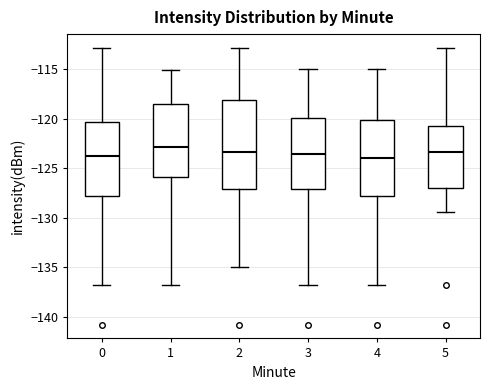

Which box is the tallest, from its lower edge to its upper edge?

2